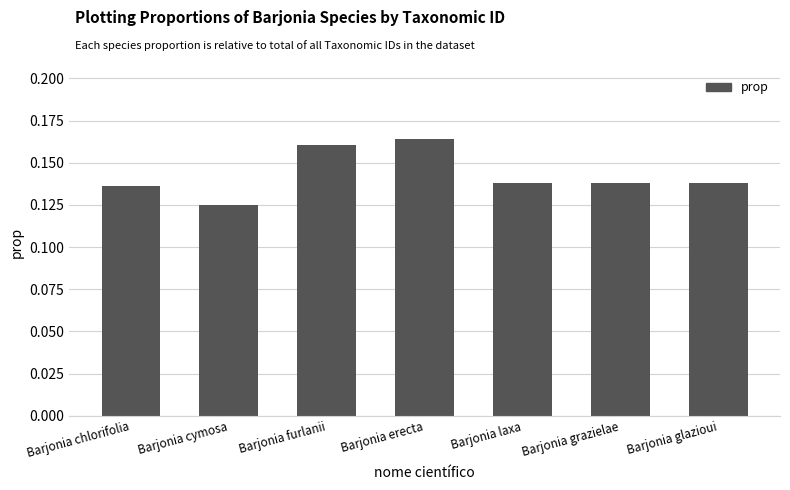

Which category has the highest value across all series?

Barjonia erecta